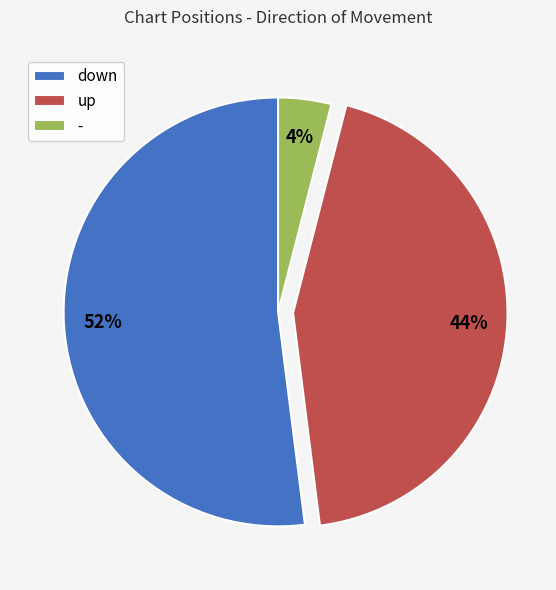

What is the ratio of the value at up to the value at -?

11.0